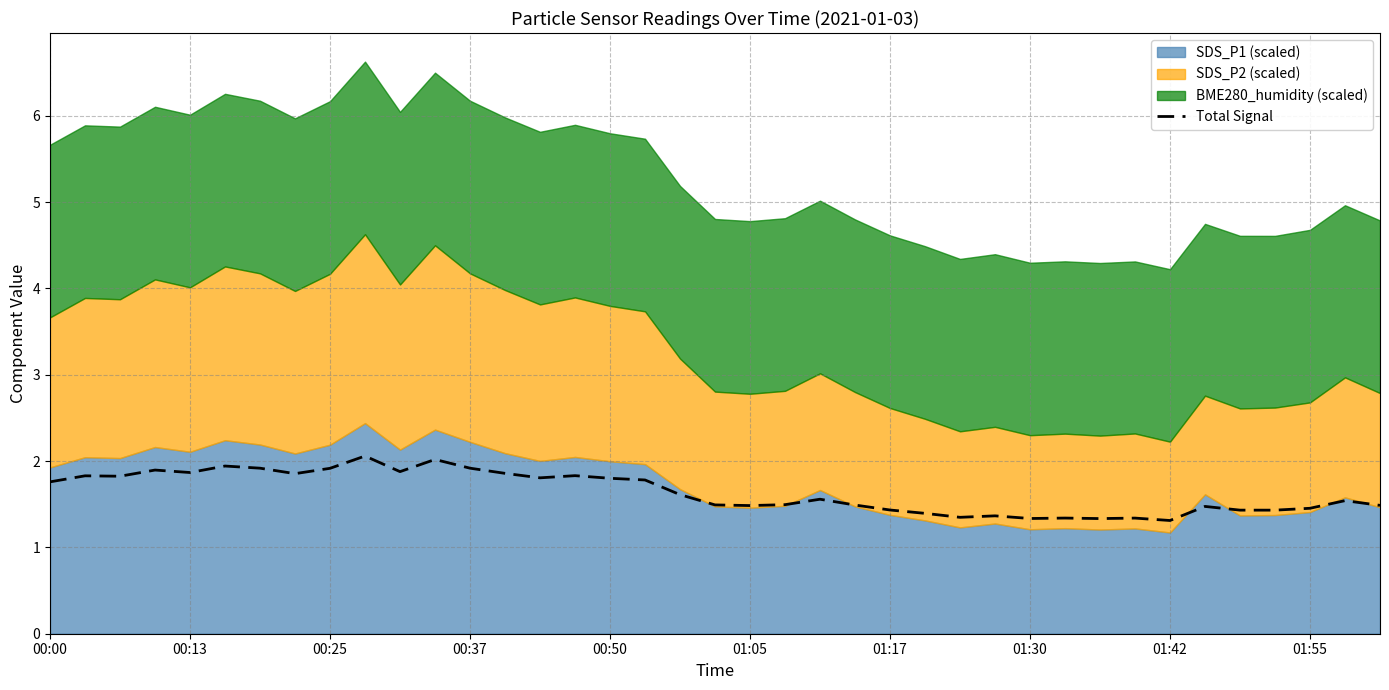

Is it true that Total Signal equals 2.8 at 00:13?

False